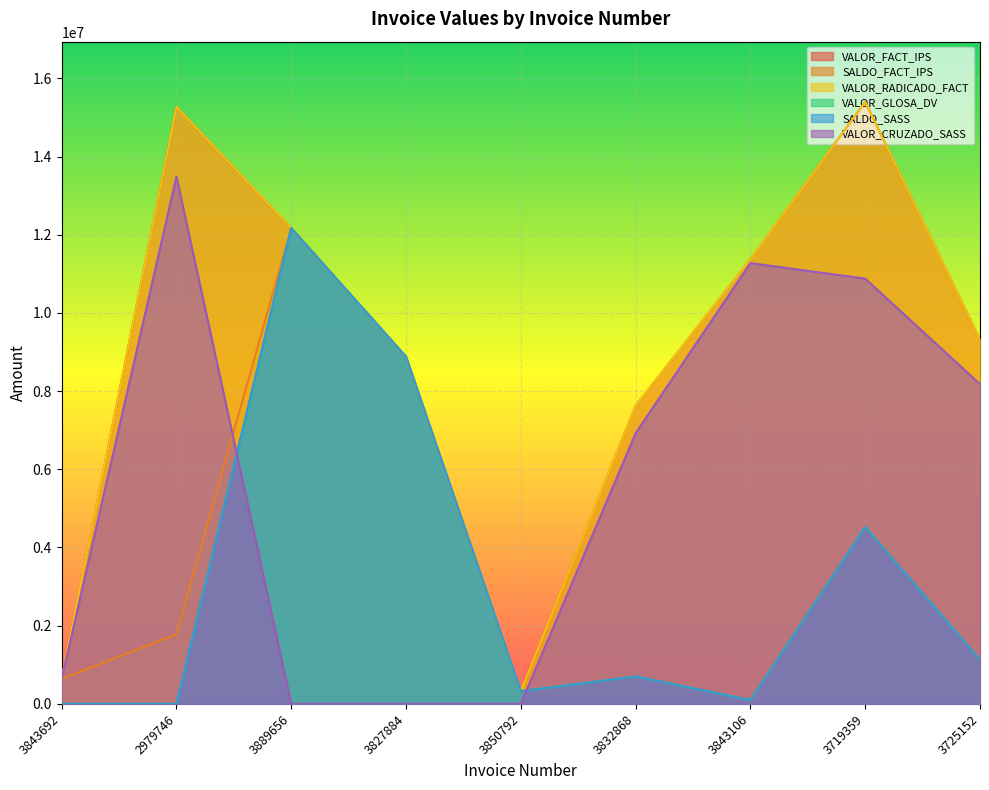

How many interior local peaks does the SALDO_SASS series have?

3